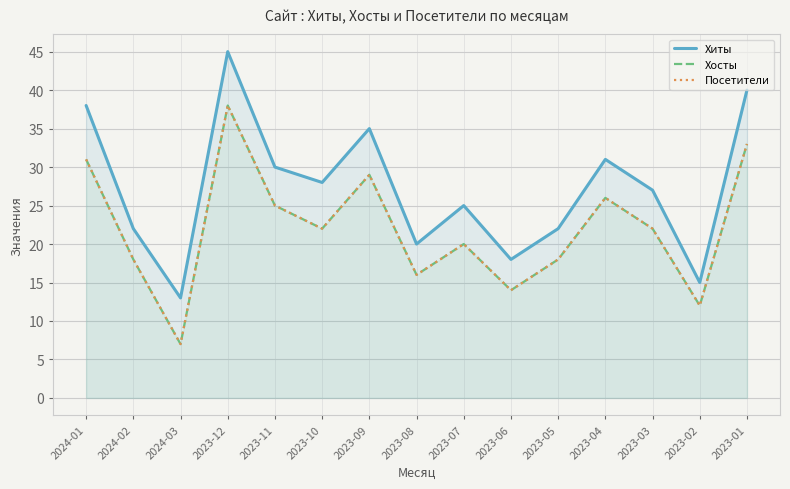

What is the label of the 15th point from the right?

2024-01